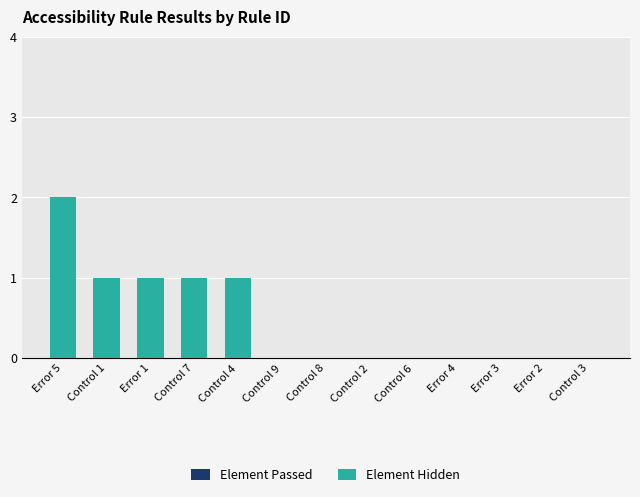

What is the sum of all values?

6